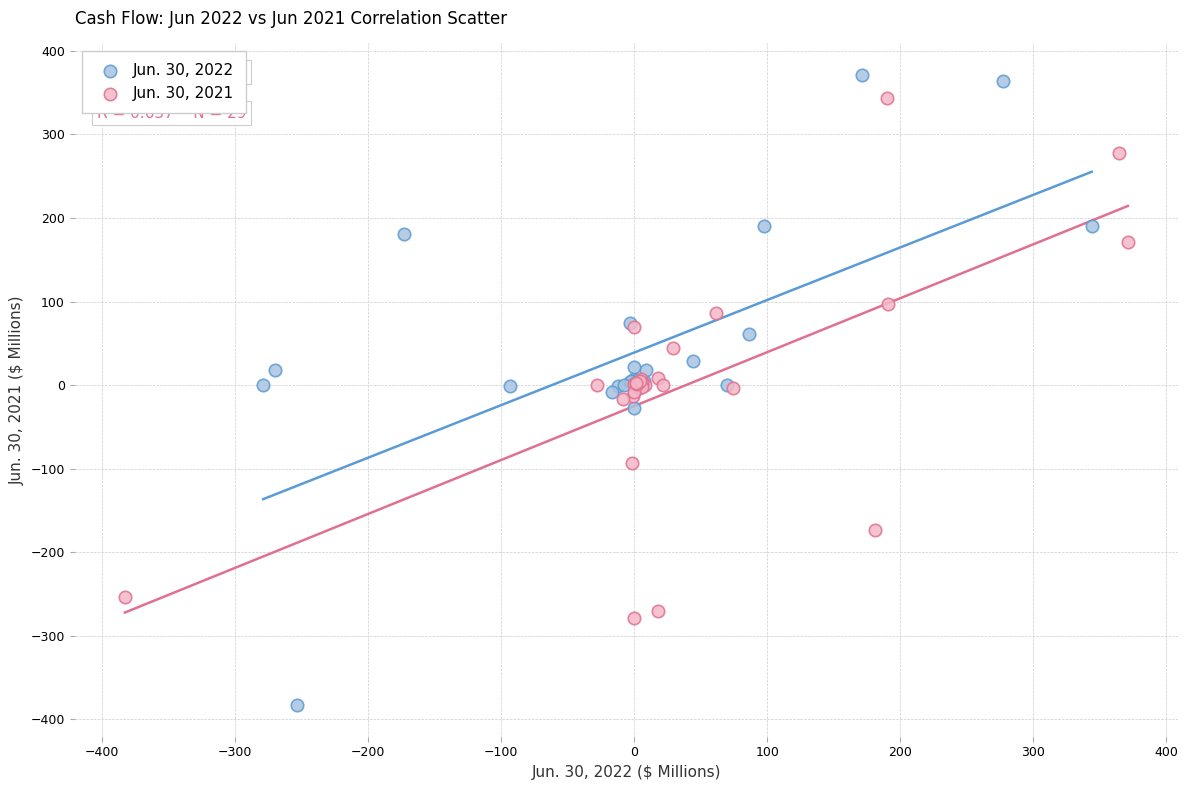

Which series reaches the minimum Y coordinate?

Jun. 30, 2022